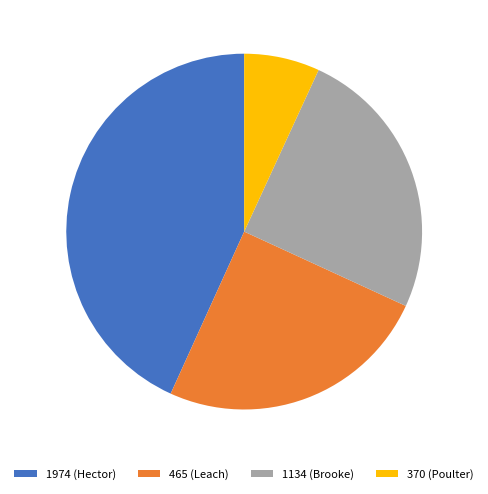

How many segments does this pie chart have?

4